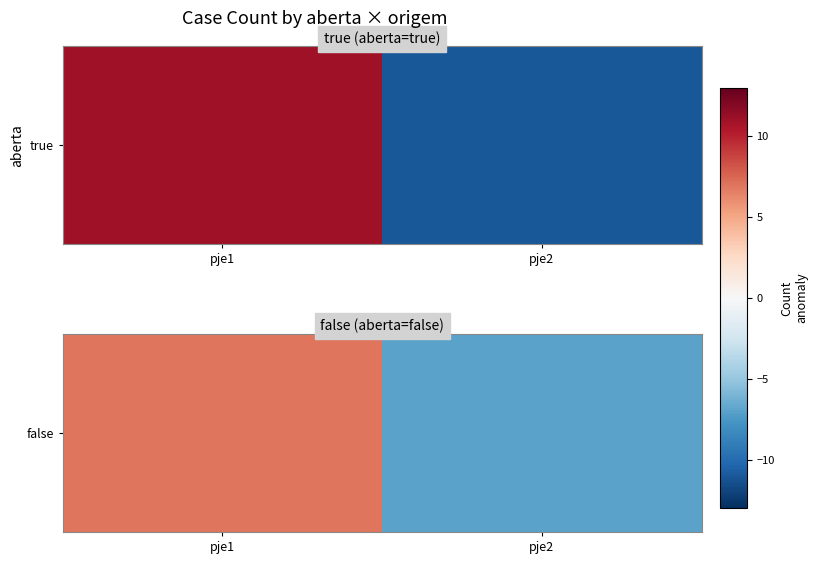

How many values are above zero?

1